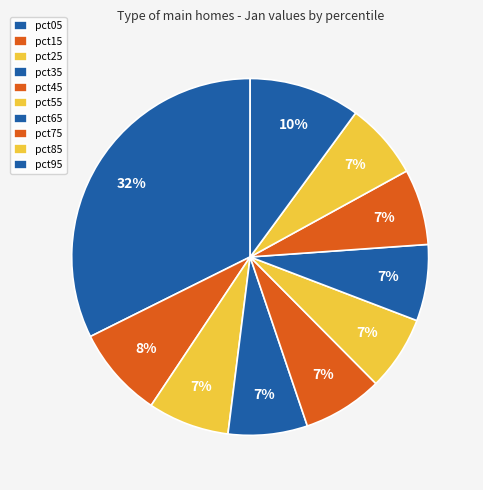

To the nearest percent, what percentage of the pie is pct95?

10%